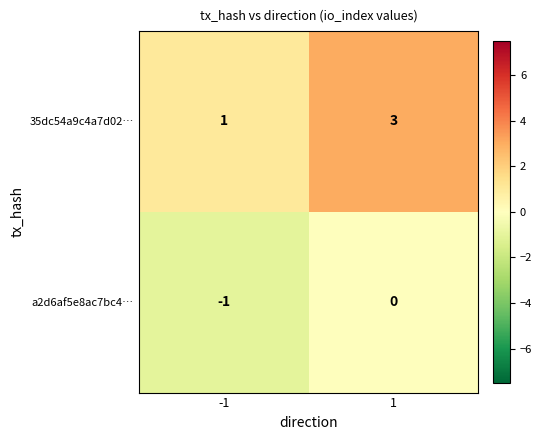

Rank the series at 1 from lowest to highest value.

a2d6af5e8ac7bc4…, 35dc54a9c4a7d02…